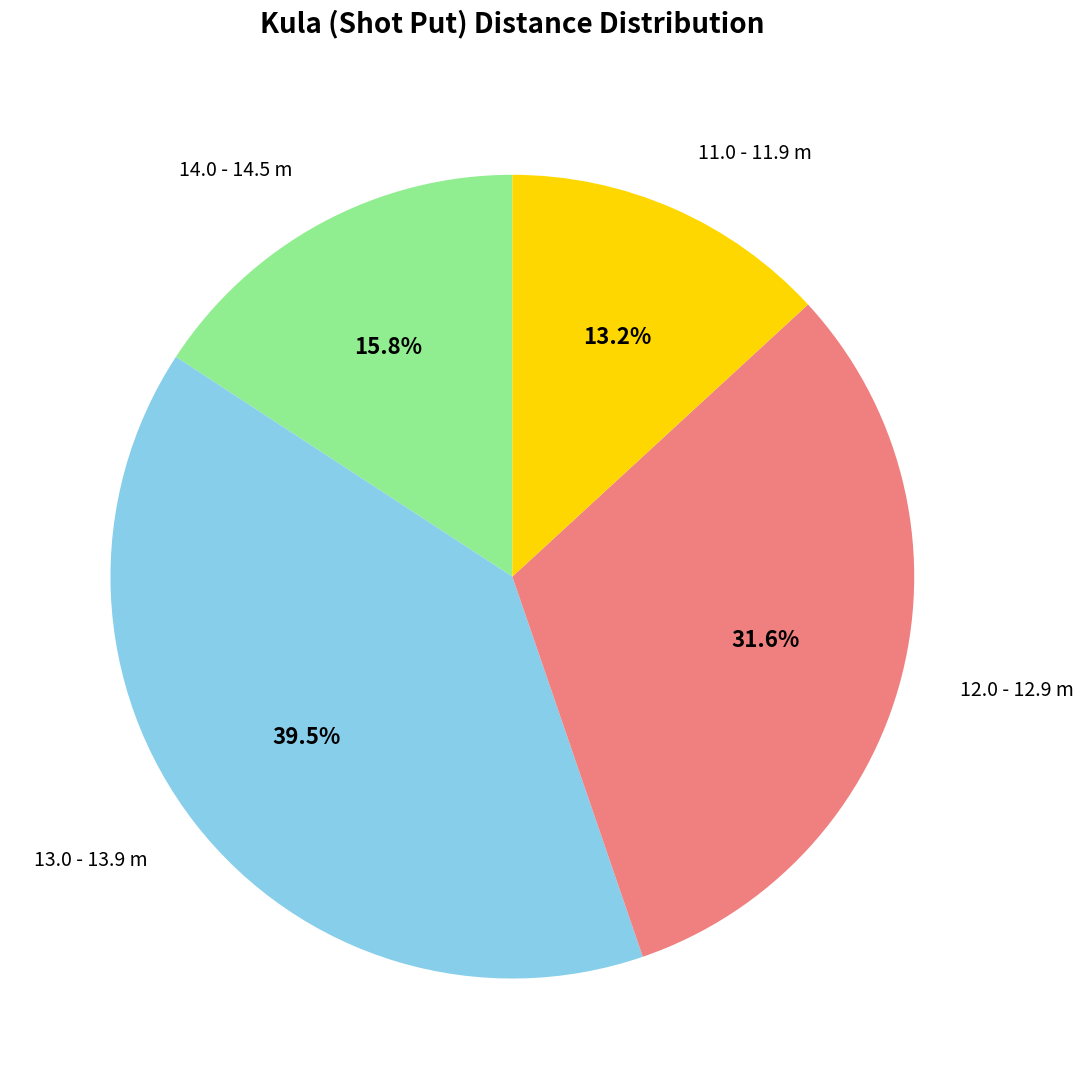

Is there a majority slice in this chart?

No